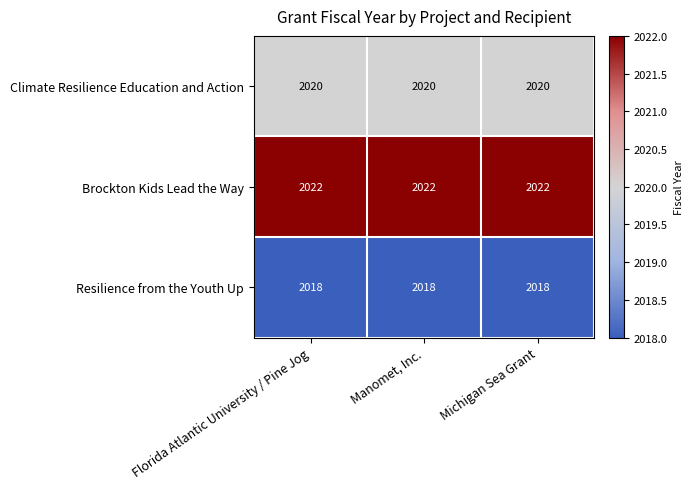

What is the lowest value of the Climate Resilience Education and Action series?

2020